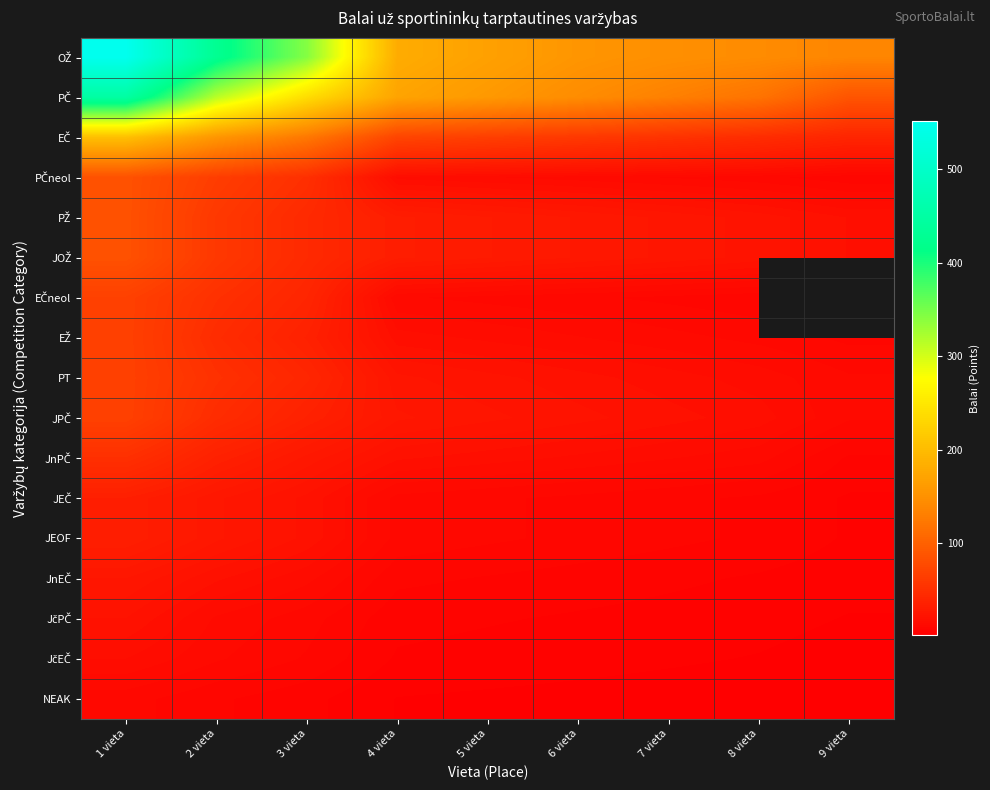

Which series has the largest total across all categories?

OŽ